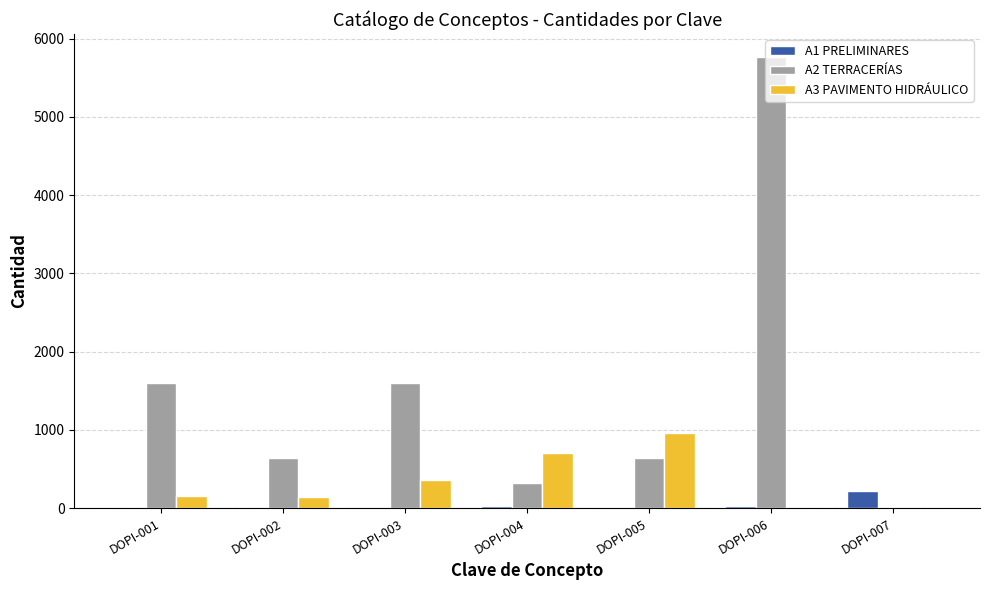

The A3 PAVIMENTO HIDRÁULICO series shows 371.0 at DOPI-007. True or false?

False